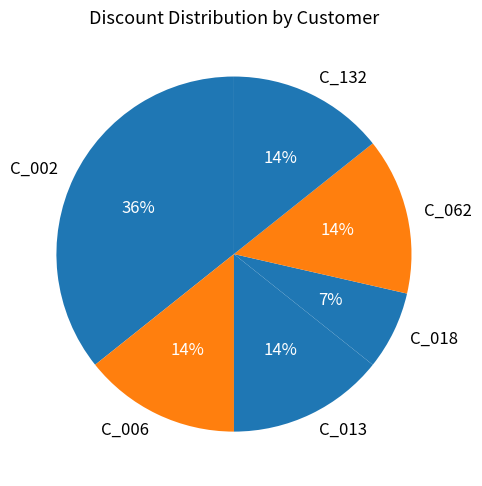

How many segments does this pie chart have?

6